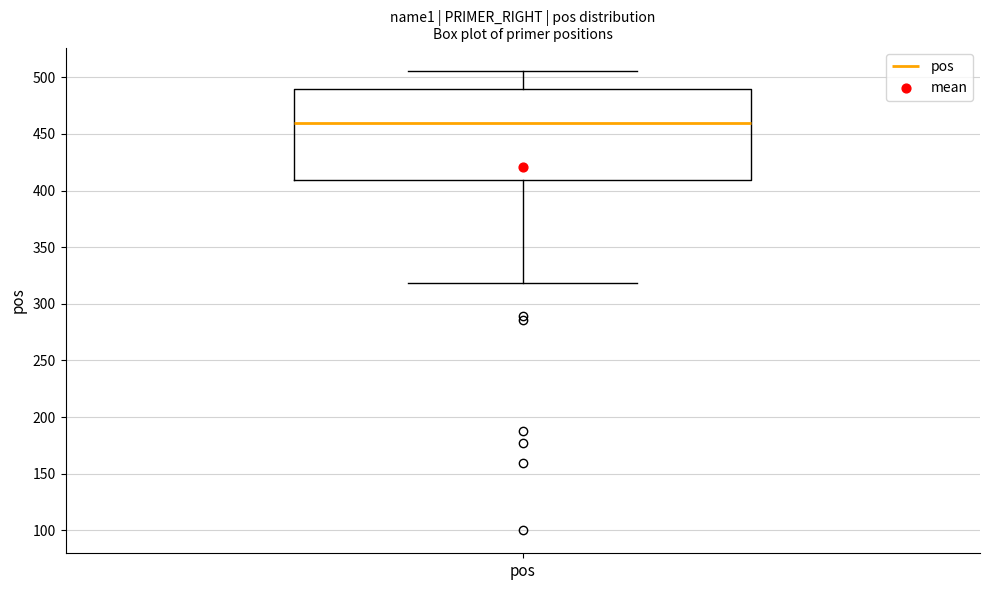

Where is the lower edge of the box for pos on the y-axis? The values are not printed on the chart, so give them approximately, as read against the axis.

410